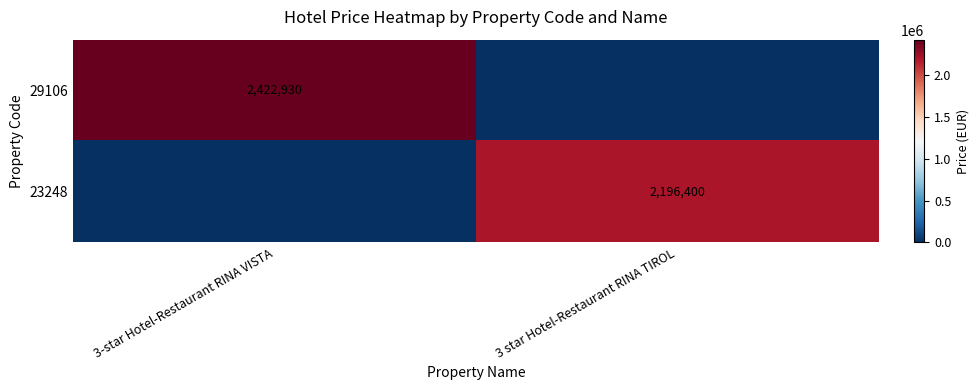

What is the spread (max minus min) of values at 3 star Hotel-Restaurant RINA TIROL?

2196400